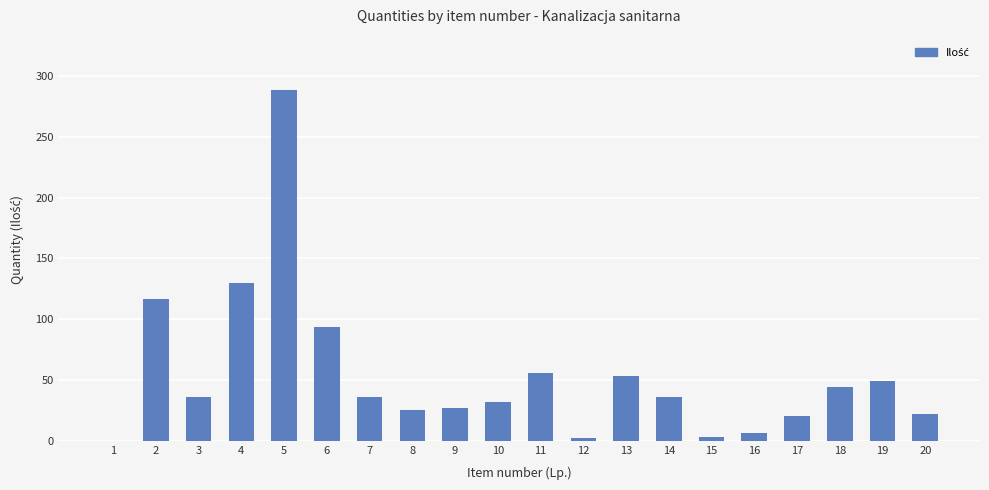

What is the sum of all values?

1074.8